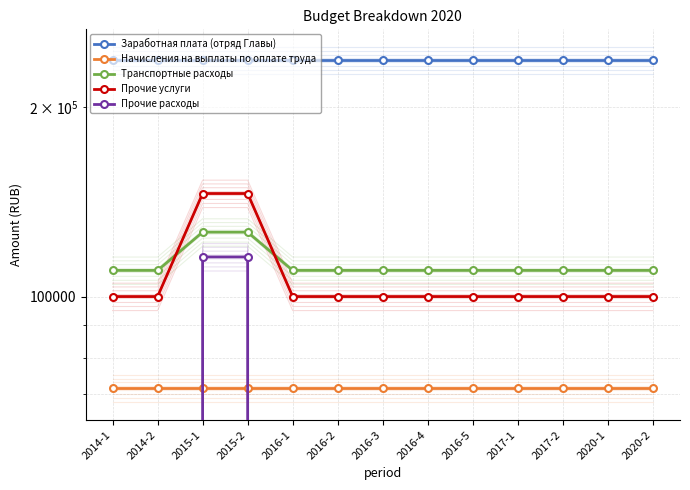

True or false: Заработная плата (отряд Главы) and Транспортные расходы cross at least once.

False